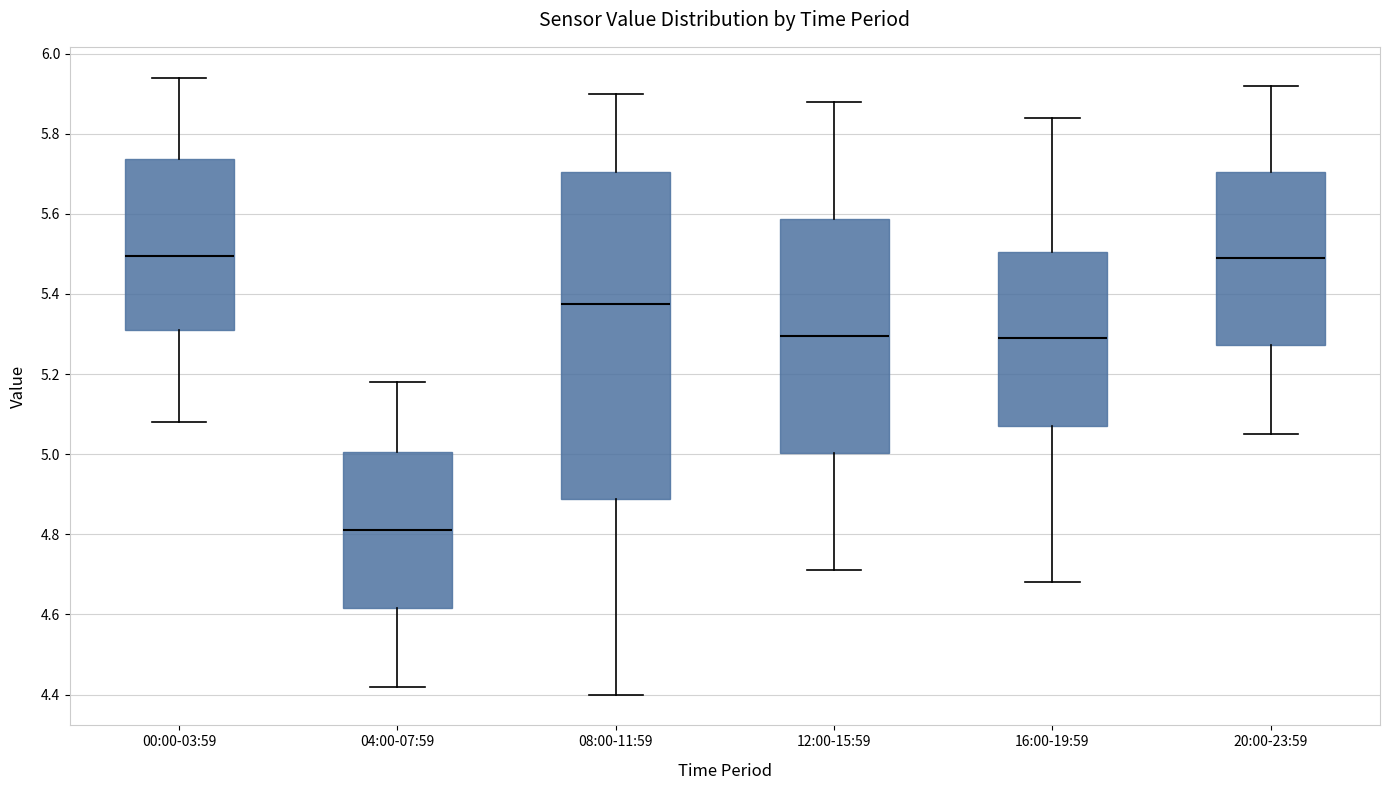

Reading left to right, read every box against the y-axis: the position of its median line, the range the box covers, and the ends of its whiskers. The values are not printed on the chart, so give them approximately, as read against the axis.

00:00-03:59: median 5.50, box 5.32 to 5.74, whiskers 5.08 to 5.94
04:00-07:59: median 4.82, box 4.62 to 5.00, whiskers 4.42 to 5.18
08:00-11:59: median 5.38, box 4.88 to 5.70, whiskers 4.40 to 5.90
12:00-15:59: median 5.30, box 5.00 to 5.58, whiskers 4.72 to 5.88
16:00-19:59: median 5.30, box 5.08 to 5.50, whiskers 4.68 to 5.84
20:00-23:59: median 5.50, box 5.28 to 5.70, whiskers 5.06 to 5.92